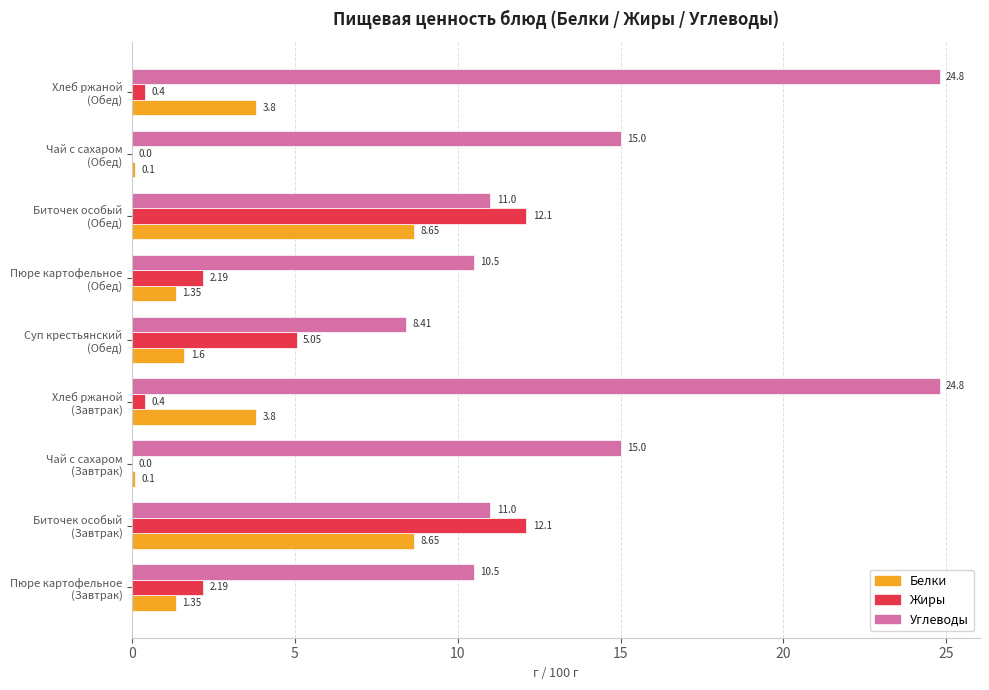

Which series has the widest spread of values?

Углеводы